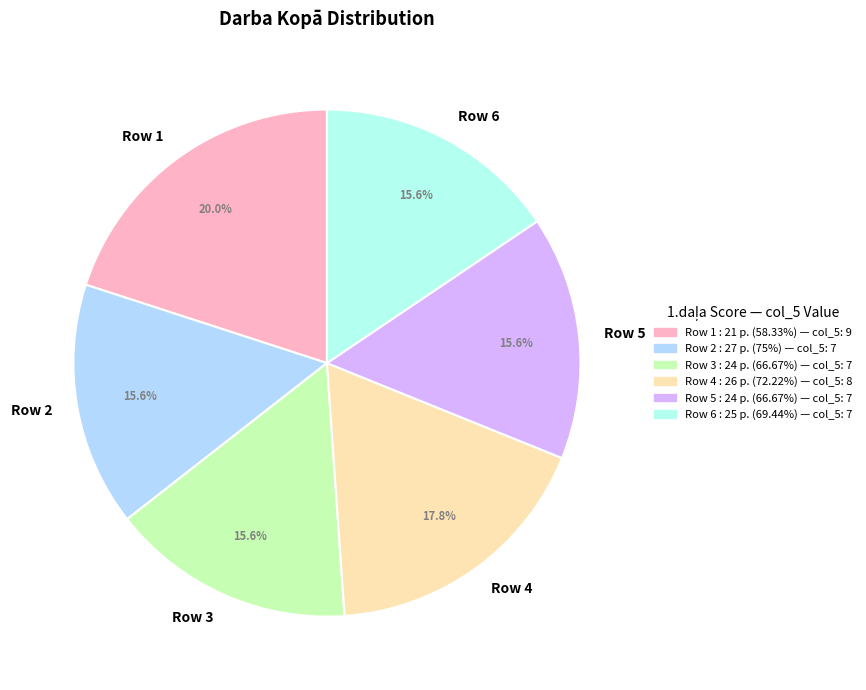

Which slice is the largest?

Row 1